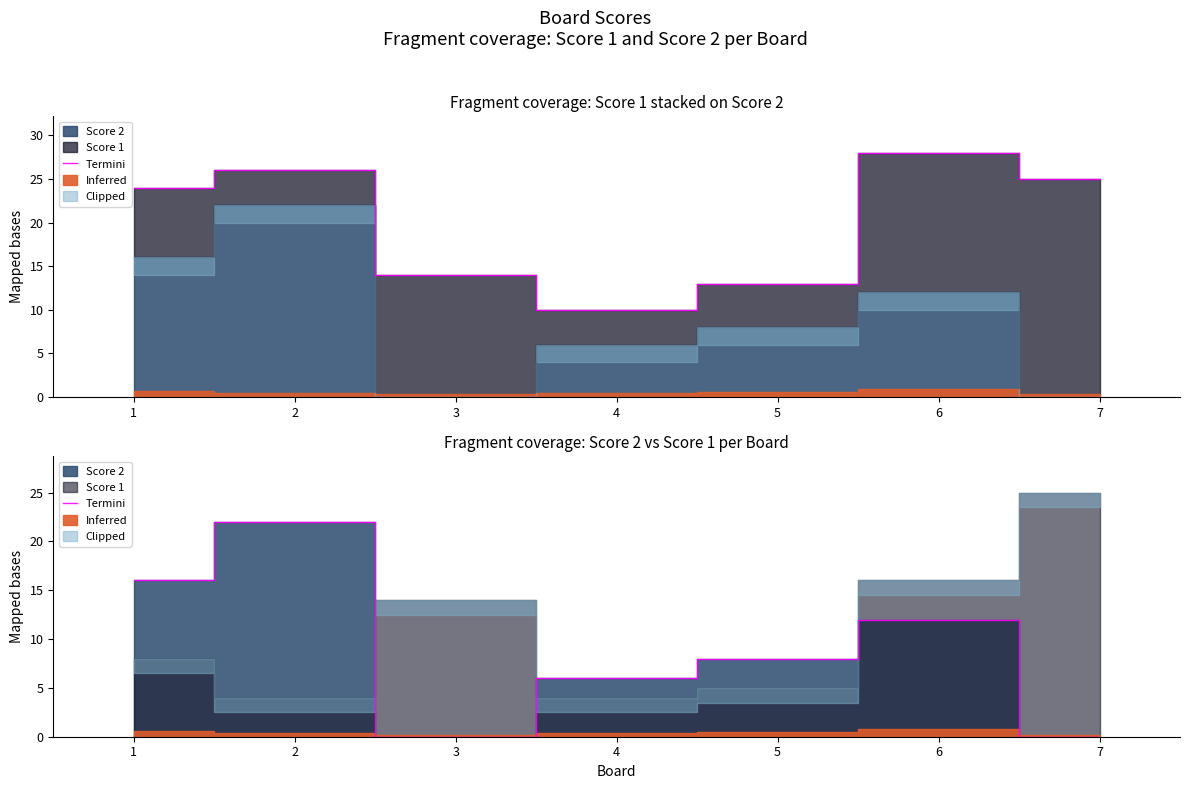

True or false: the data shows 18 at 6.

False